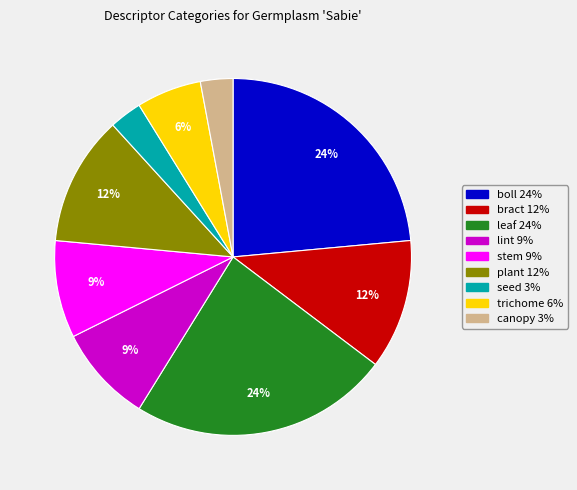

Which category has the biggest portion of the pie?

boll